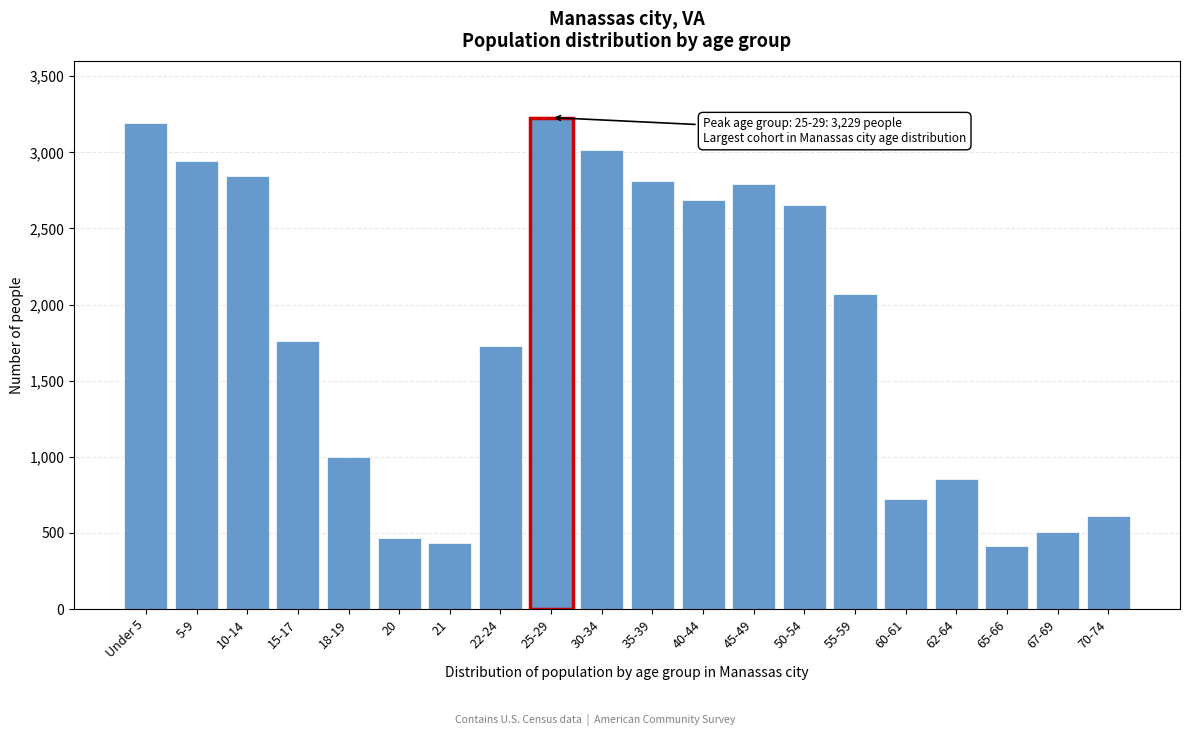

Reading left to right, transcribe all the data shown in this chart.

3194	2942	2847	1764	1001	466	431	1731	3229	3015	2811	2689	2793	2653	2071	724	853	416	508	612